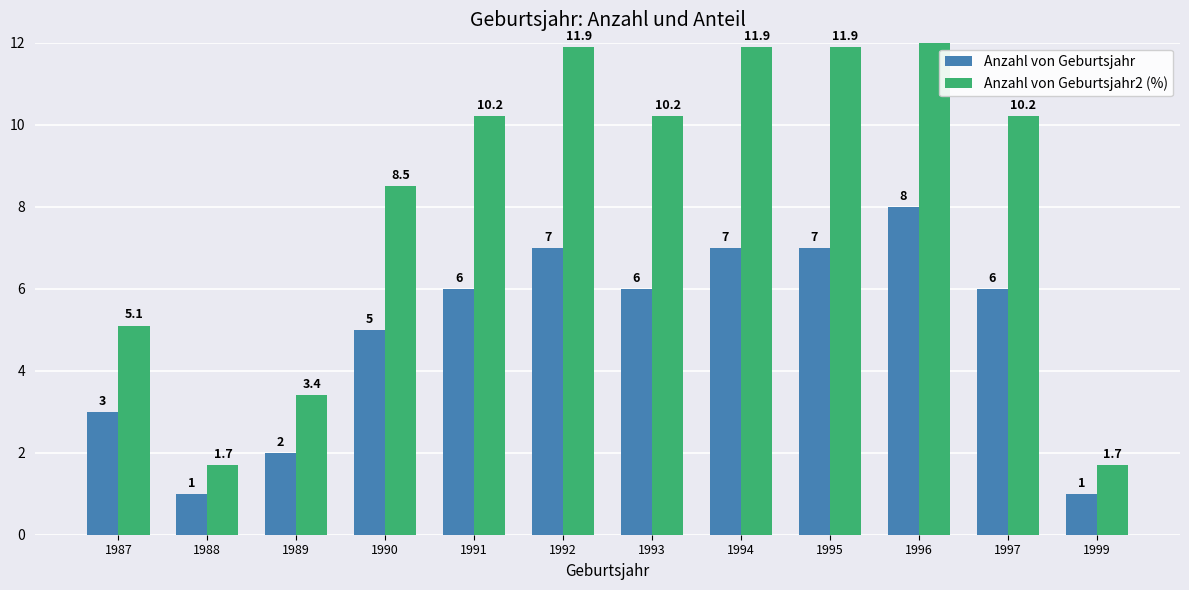

Reading left to right, transcribe all the data shown in this chart.

Anzahl von Geburtsjahr: 1987=3.0	1988=1.0	1989=2.0	1990=5.0	1991=6.0	1992=7.0	1993=6.0	1994=7.0	1995=7.0	1996=8.0	1997=6.0	1999=1.0
Anzahl von Geburtsjahr2 (%): 1987=5.1	1988=1.7	1989=3.4	1990=8.5	1991=10.2	1992=11.9	1993=10.2	1994=11.9	1995=11.9	1996=13.6	1997=10.2	1999=1.7